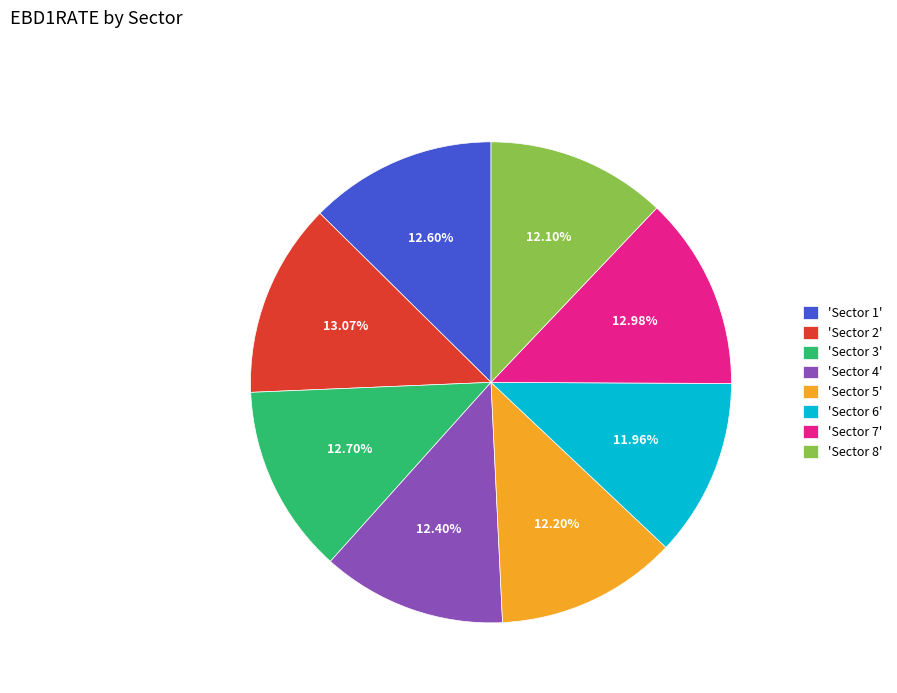

Is the sum of 'Sector 5' and 'Sector 6' greater than half?

No